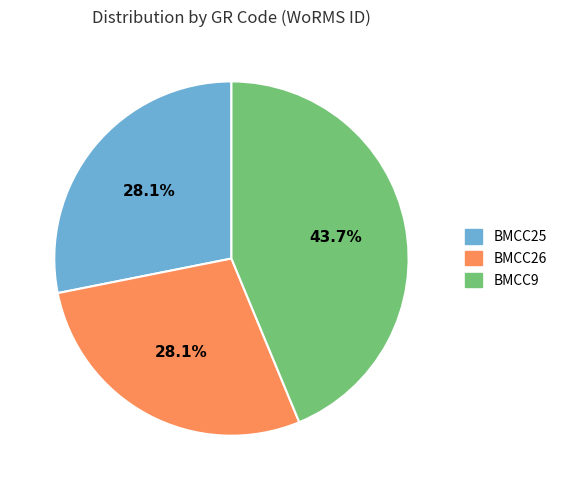

What percentage is the BMCC26 slice, to the nearest percent?

28%